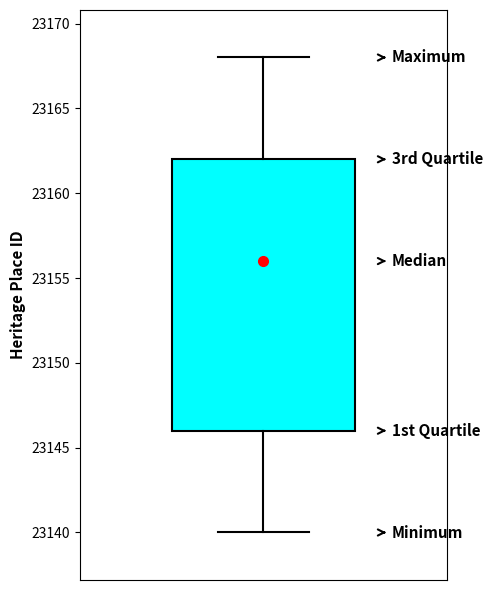

Read this box plot against the y-axis: the position of the median line, the range covered by the box, and the ends of both whiskers. The values are not printed on the chart, so give them approximately, as read against the axis.

median 23156, box 23146 to 23162, whiskers 23140 to 23168